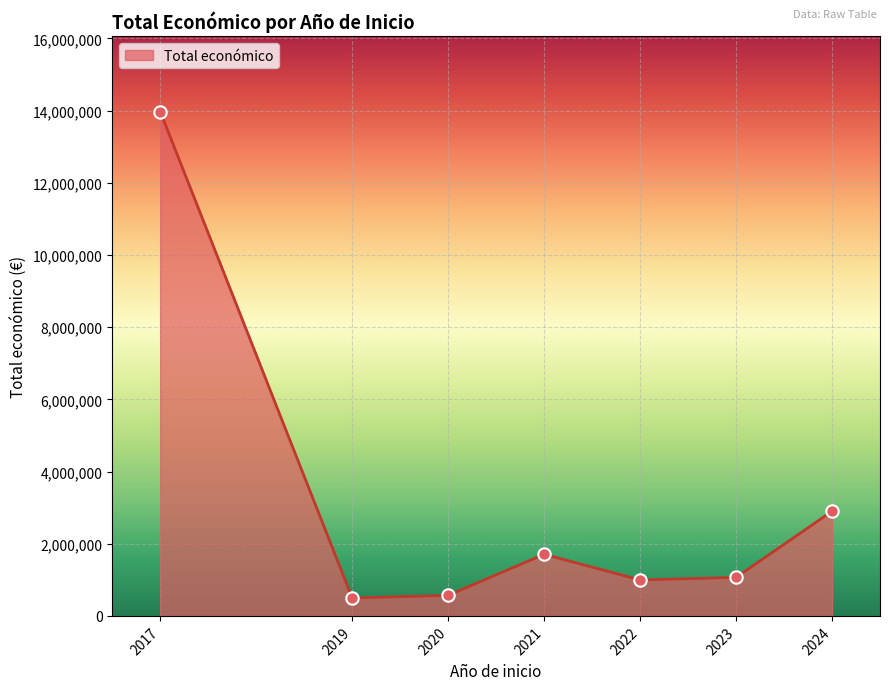

Approximately how many times larger is the value at 2017 compared to 2021?

8.2